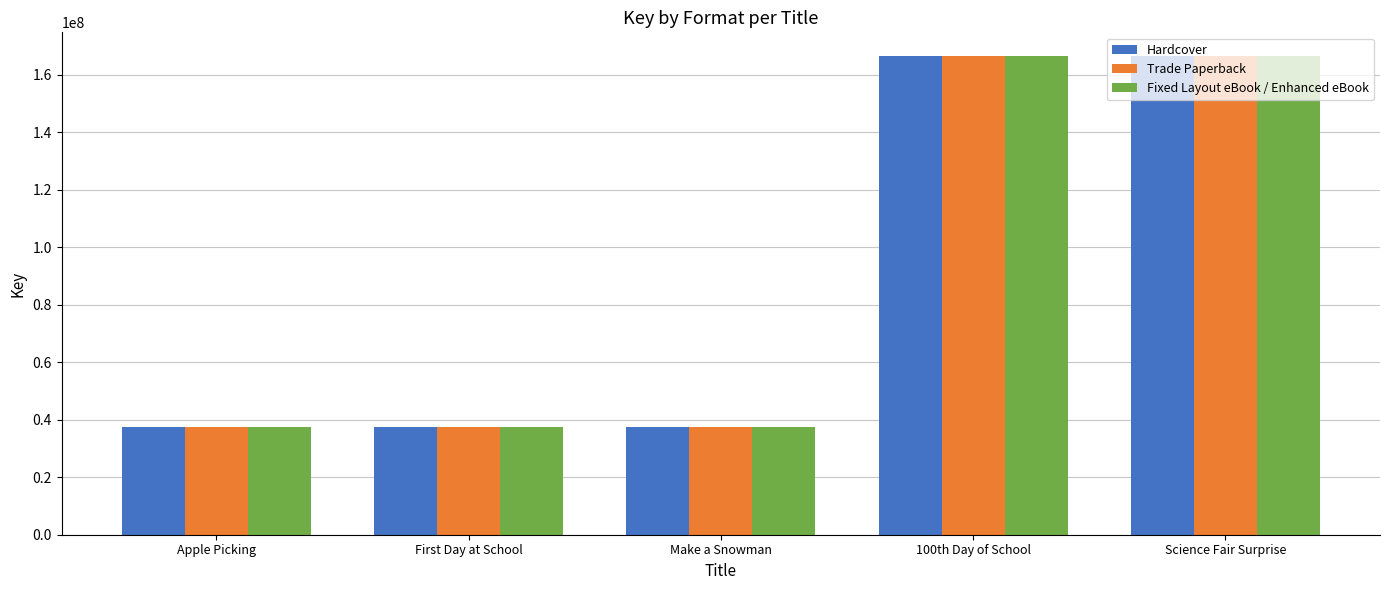

What is the smallest value displayed?

37377444